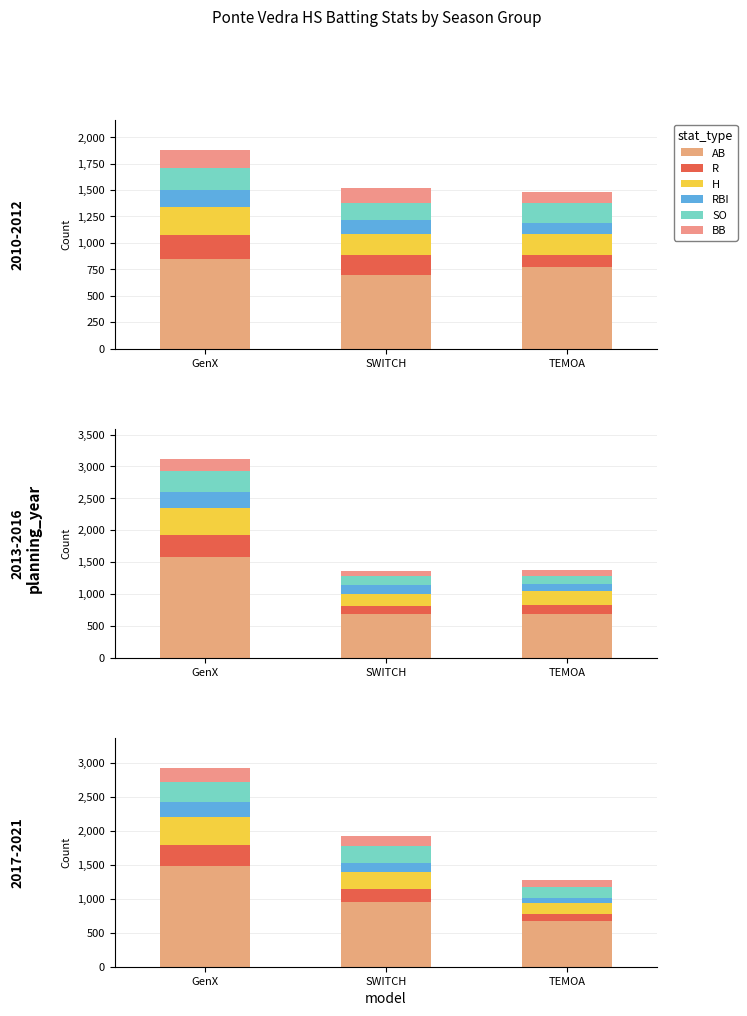

The value of RBI at GenX is 313. True or false?

False